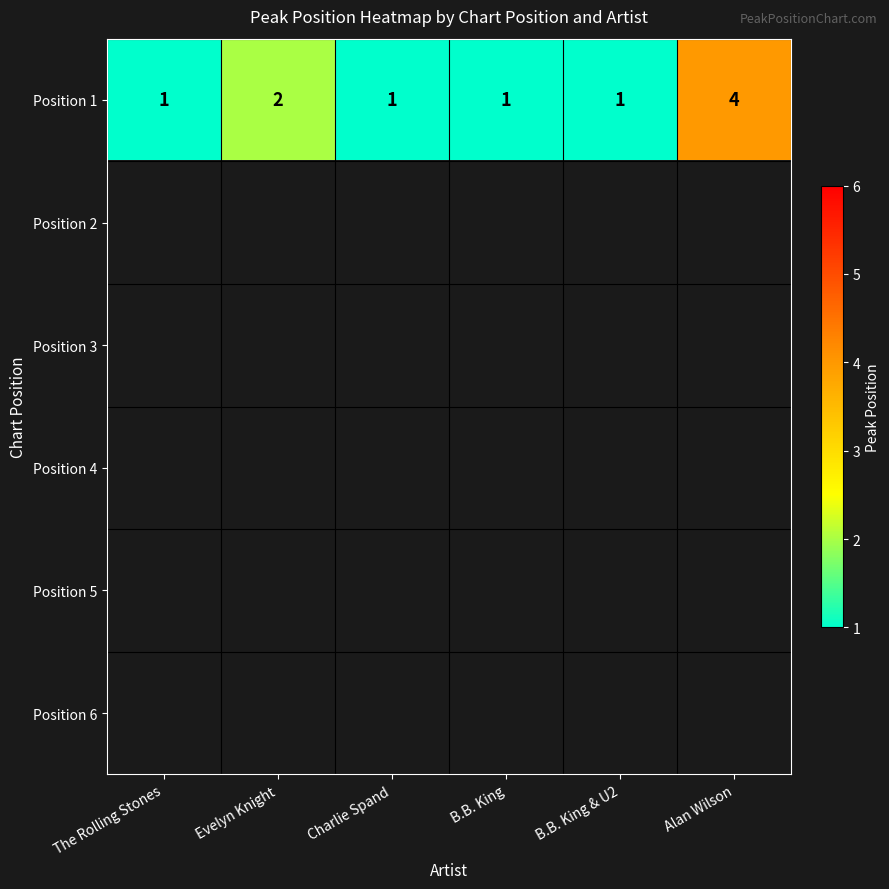

What is the difference between the maximum and minimum values in the Position 1 series?

3